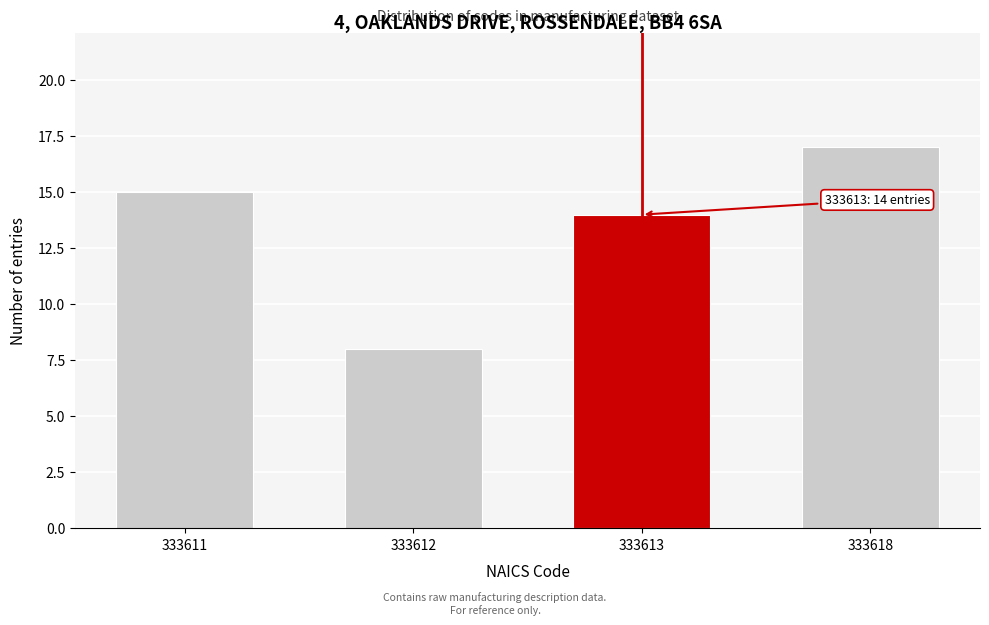

Reading right to left, what are all the values shown in this chart?

17	14	8	15